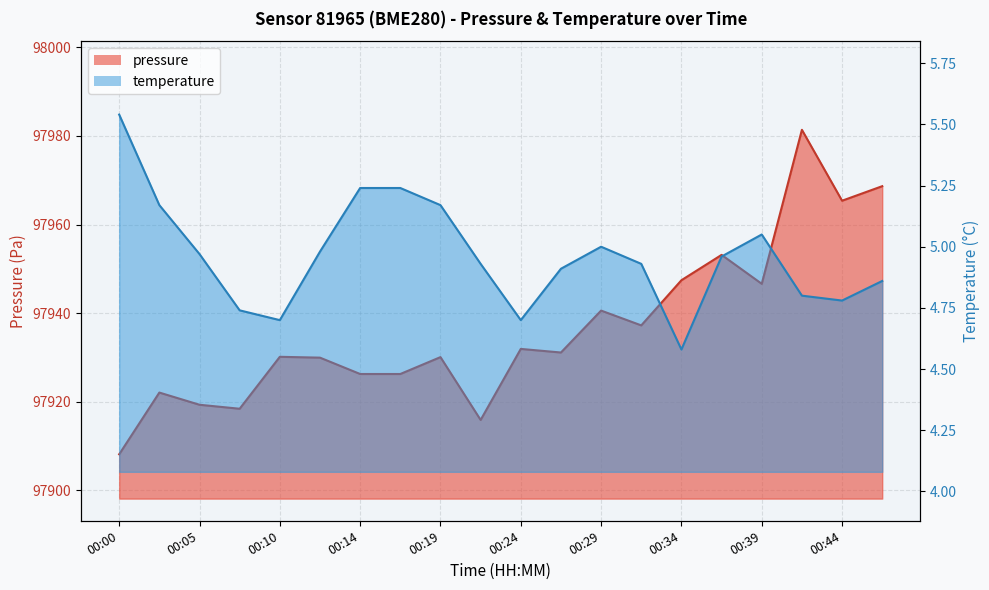

At which category does pressure reach its first local peak?

00:02